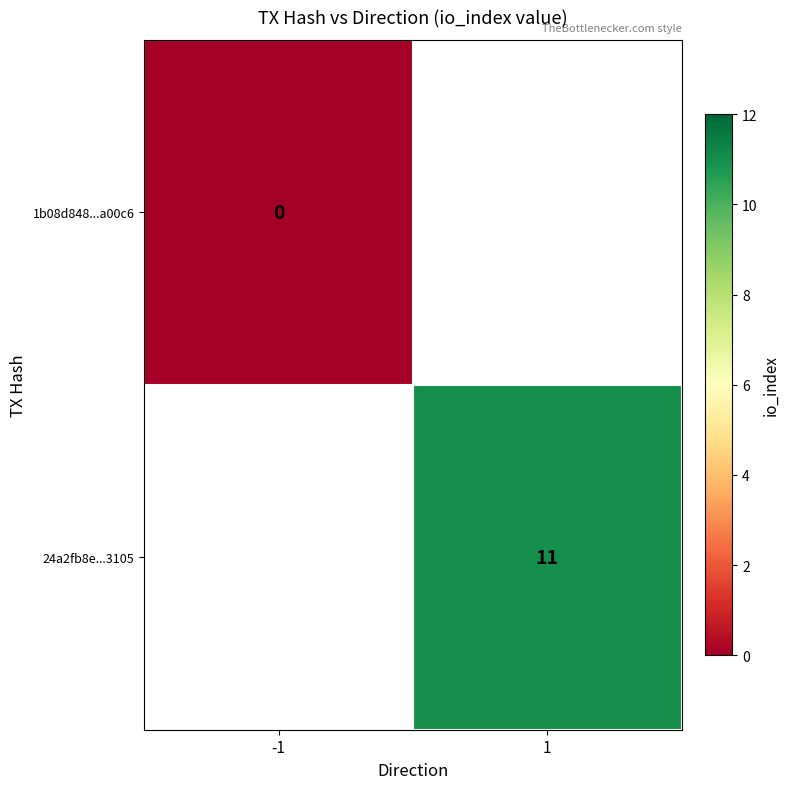

Between -1 and 1, which is larger?

1